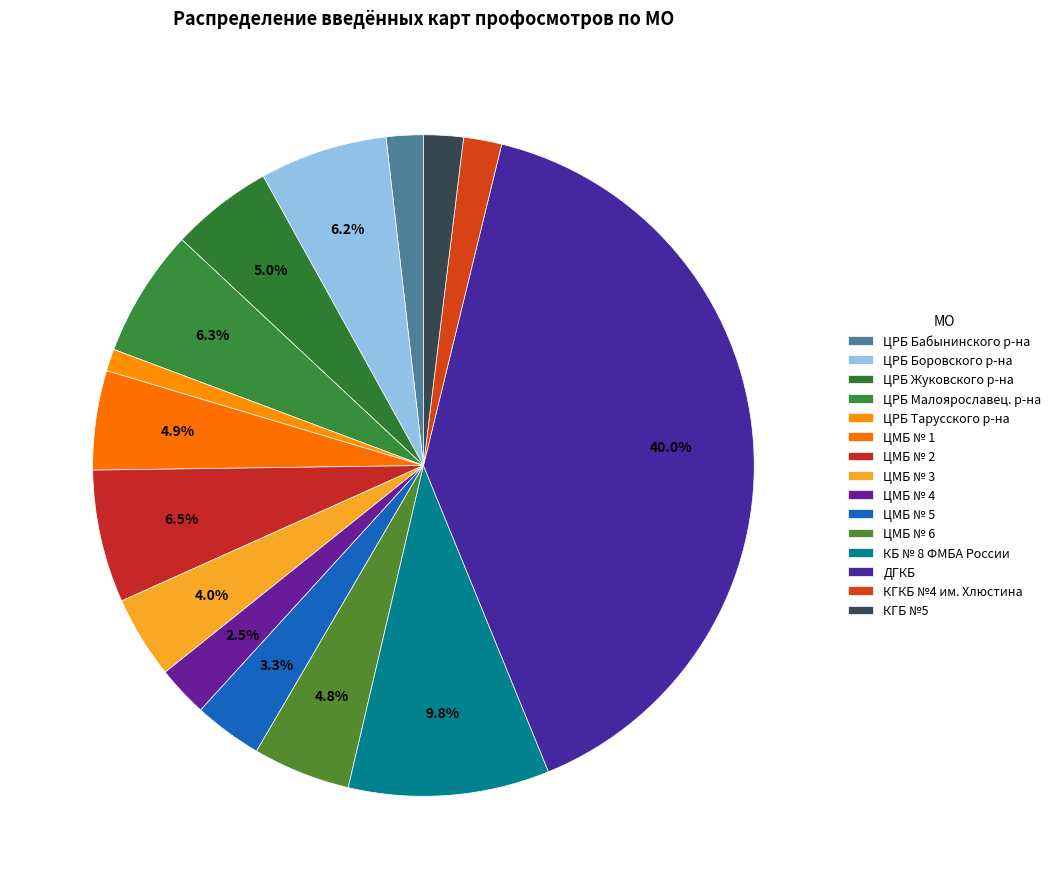

How many segments does this pie chart have?

15